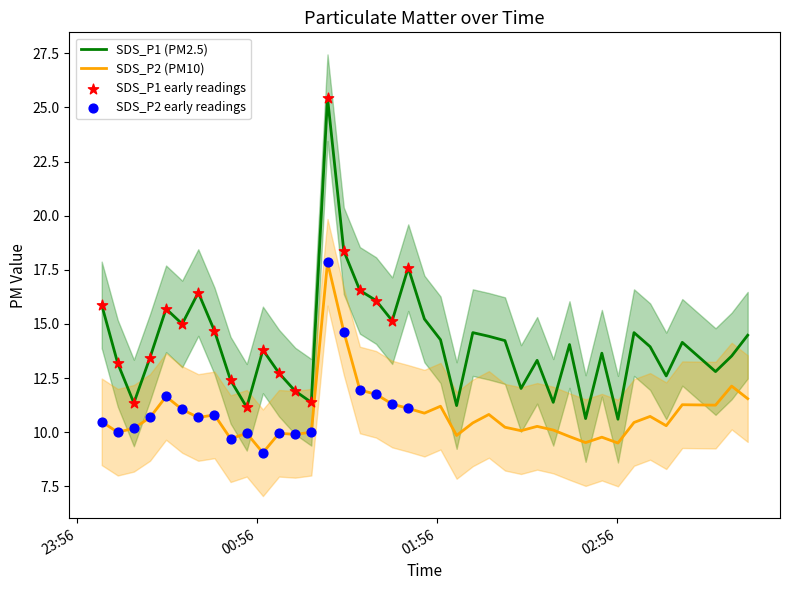

At how many categories does at least one series exceed 10?

40